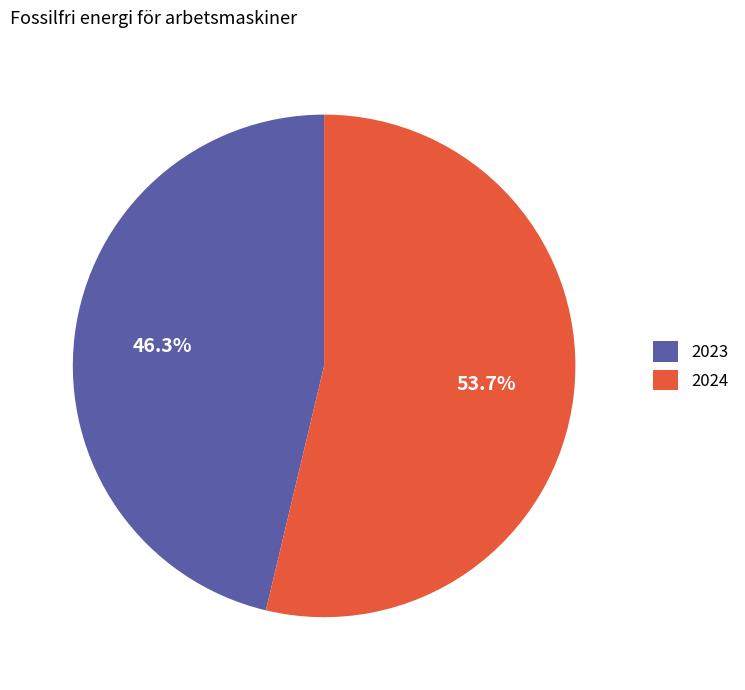

Which has a higher value, 2024 or 2023?

2024